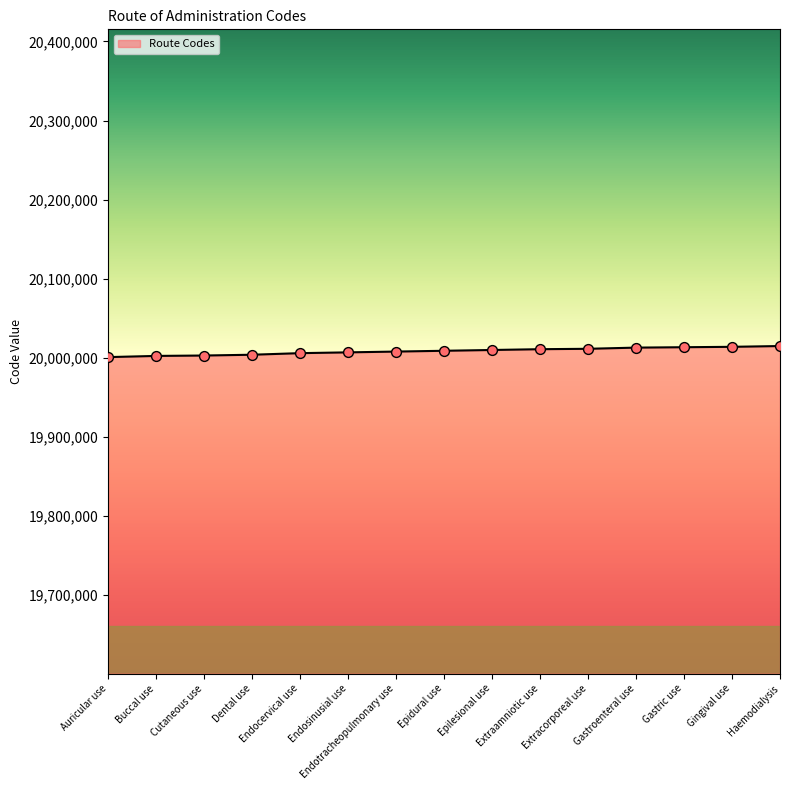

What is the ratio of the value at Haemodialysis to the value at Extraamniotic use?

1.0